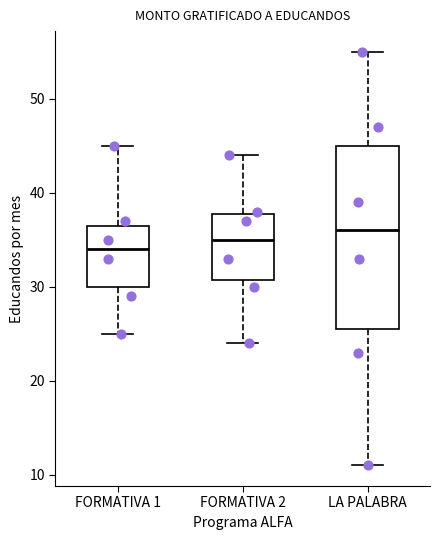

Which box is the tallest, from its lower edge to its upper edge?

LA PALABRA